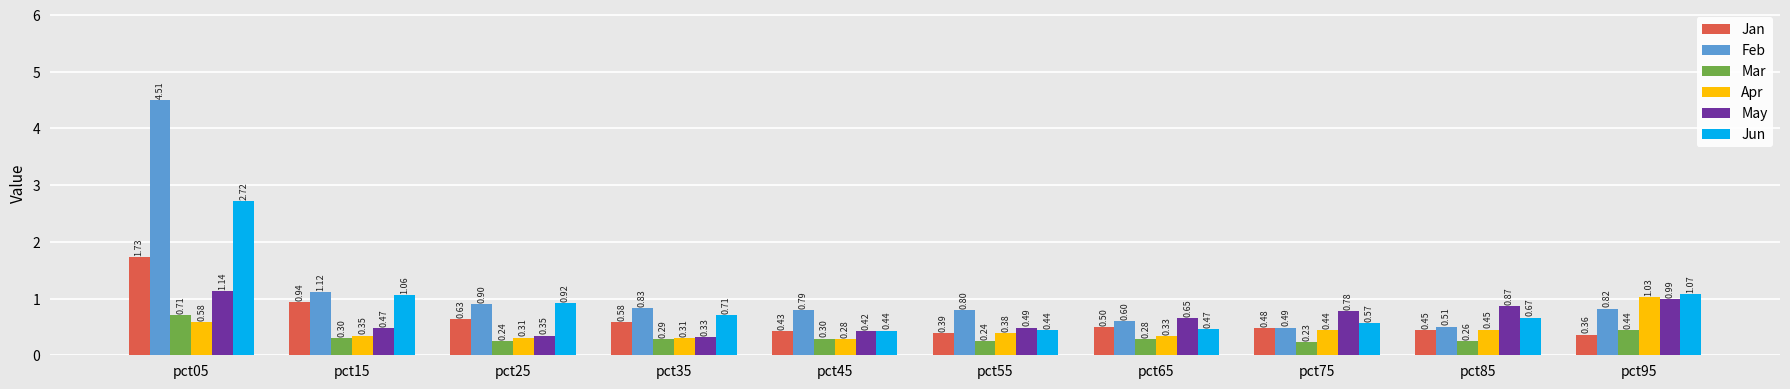

What is the sum of all Jan values?

6.5